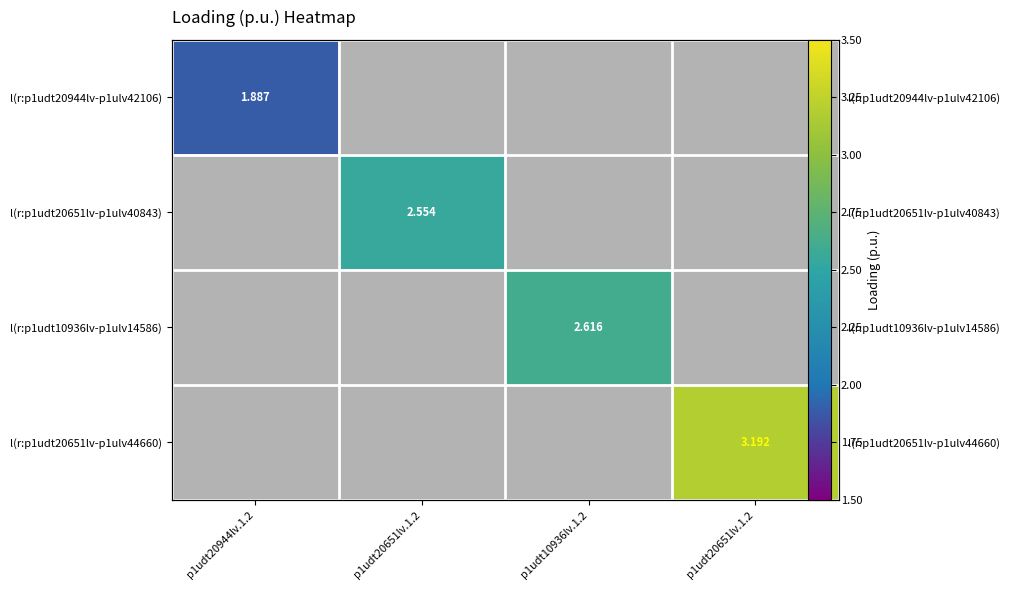

Which series has the largest range (max minus min)?

l(r:p1udt20651lv-p1ulv40843)